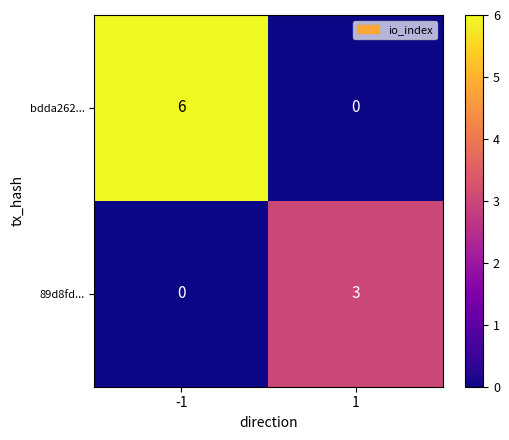

What is the sum of the bdda262... values at -1 and 1?

6